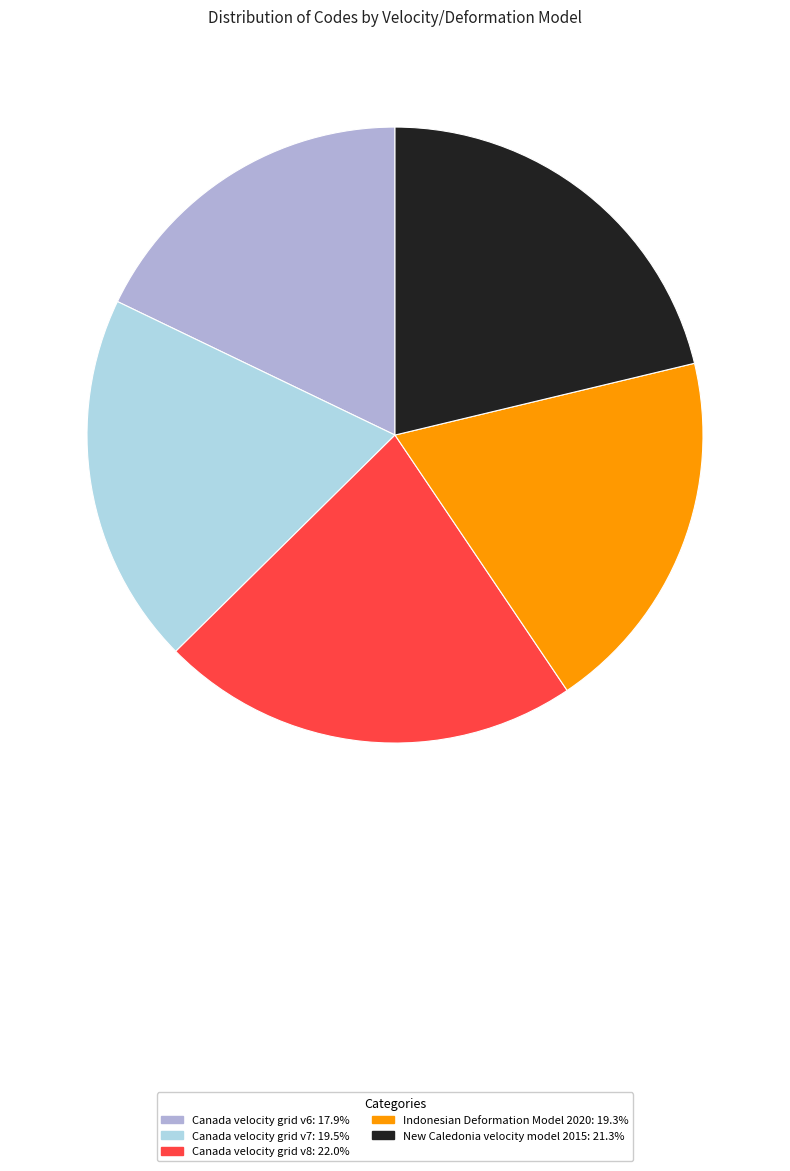

Is the sum of Canada velocity grid v8 and Indonesian Deformation Model 2020 greater than half?

No